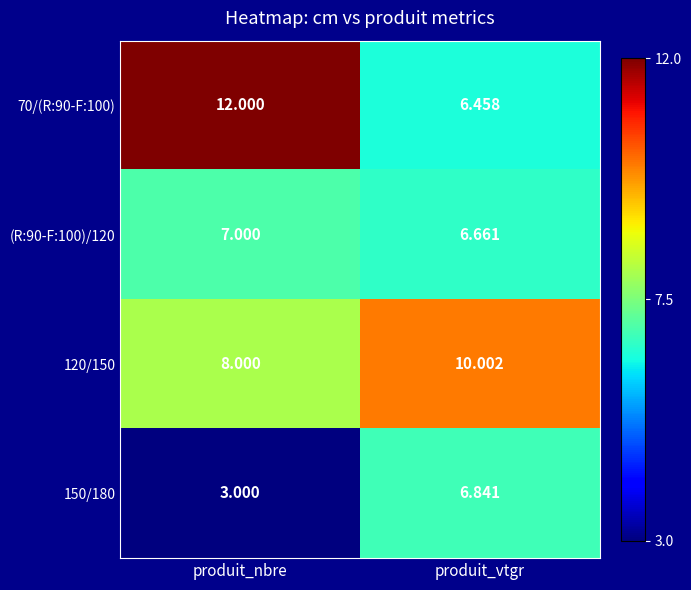

At which label is 150/180 closest to 4?

produit_nbre